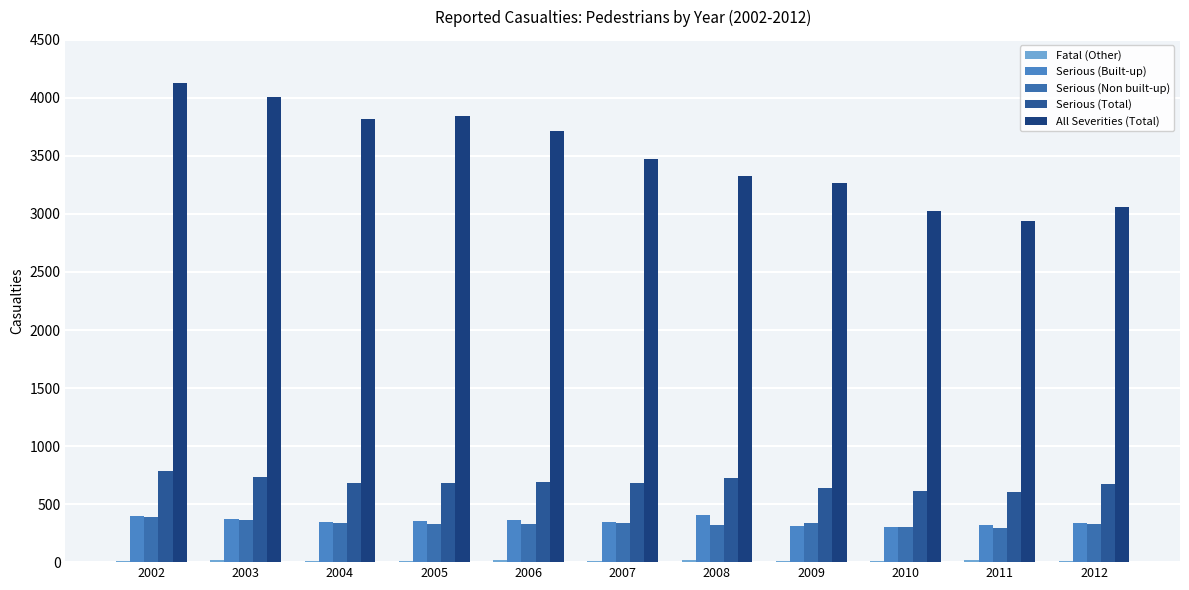

Is it true that Fatal (Other) equals 12 at 2009?

True